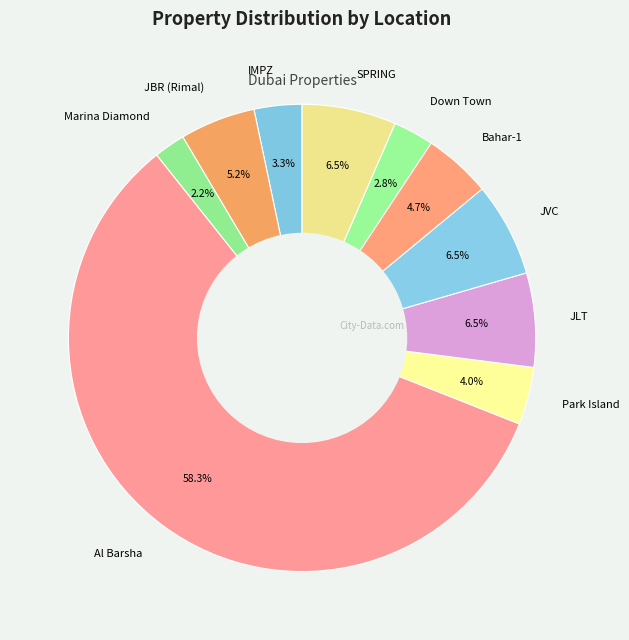

What is the majority slice?

Al Barsha